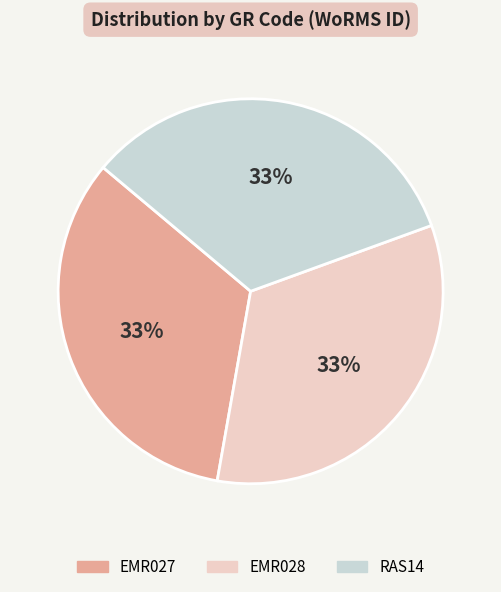

What is the ratio of the value at EMR027 to the value at EMR028?

1.0